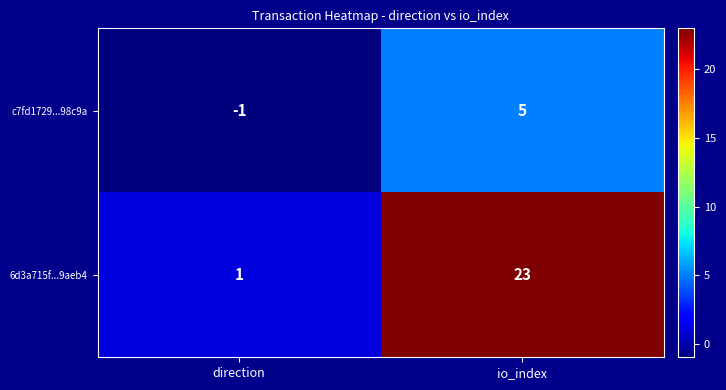

Rank the series by their maximum value, from lowest to highest.

c7fd1729...98c9a, 6d3a715f...9aeb4